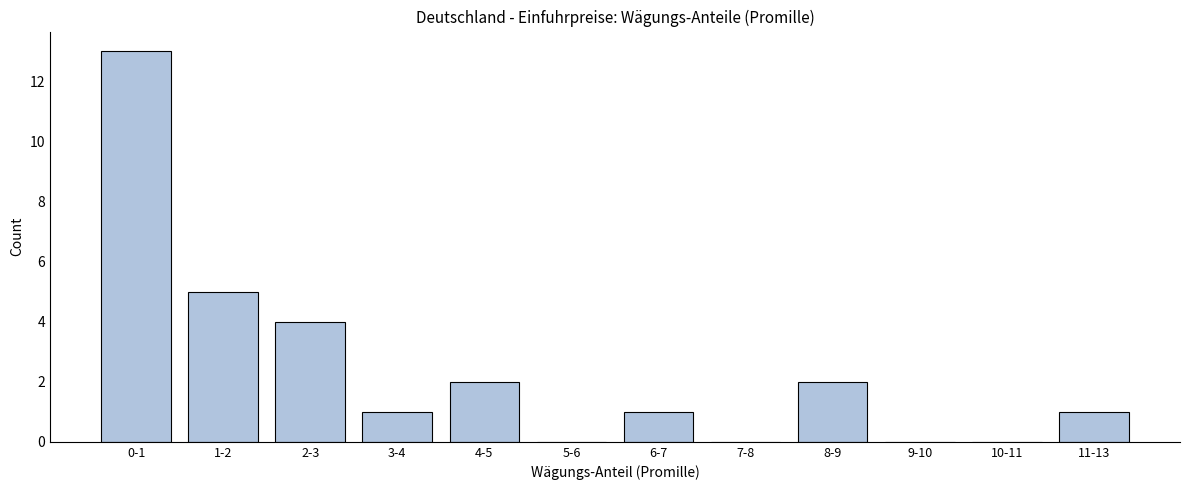

Reading left to right, transcribe all the data shown in this chart.

0-1=13	1-2=5	2-3=4	3-4=1	4-5=2	5-6=0	6-7=1	7-8=0	8-9=2	9-10=0	10-11=0	11-13=1